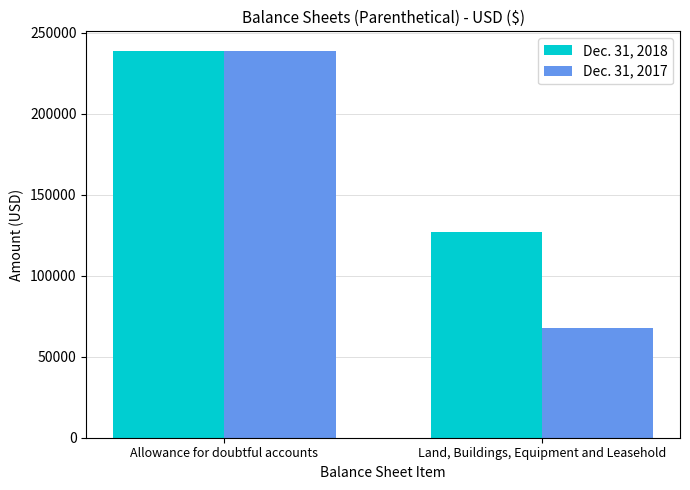

At which category is the sum across all series the highest?

Allowance for doubtful accounts